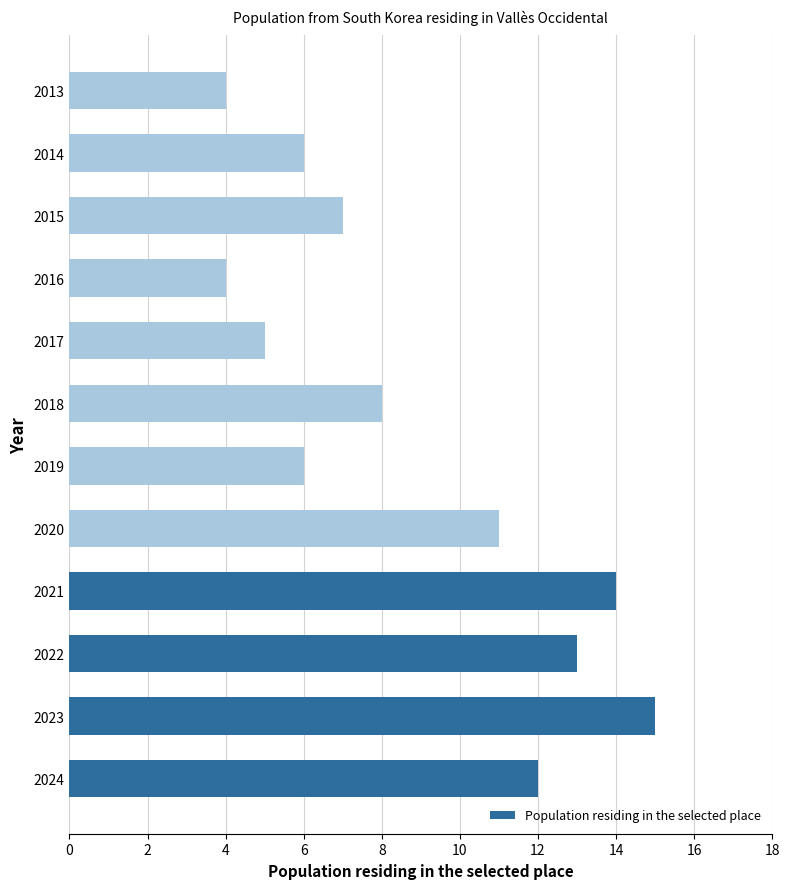

What is the average value?

9